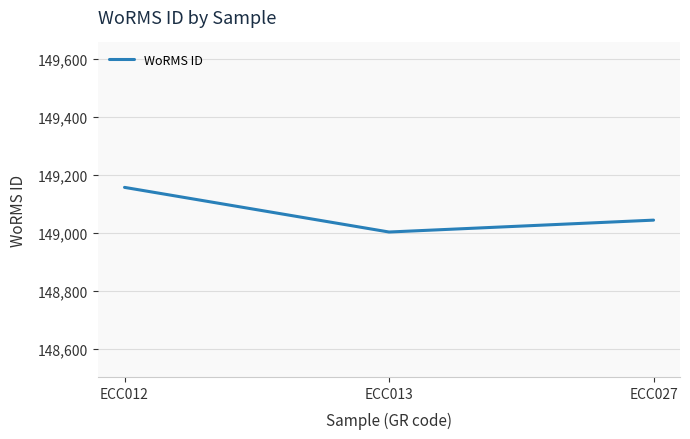

Reading left to right, transcribe all the data shown in this chart.

ECC012=149158	ECC013=149004	ECC027=149045